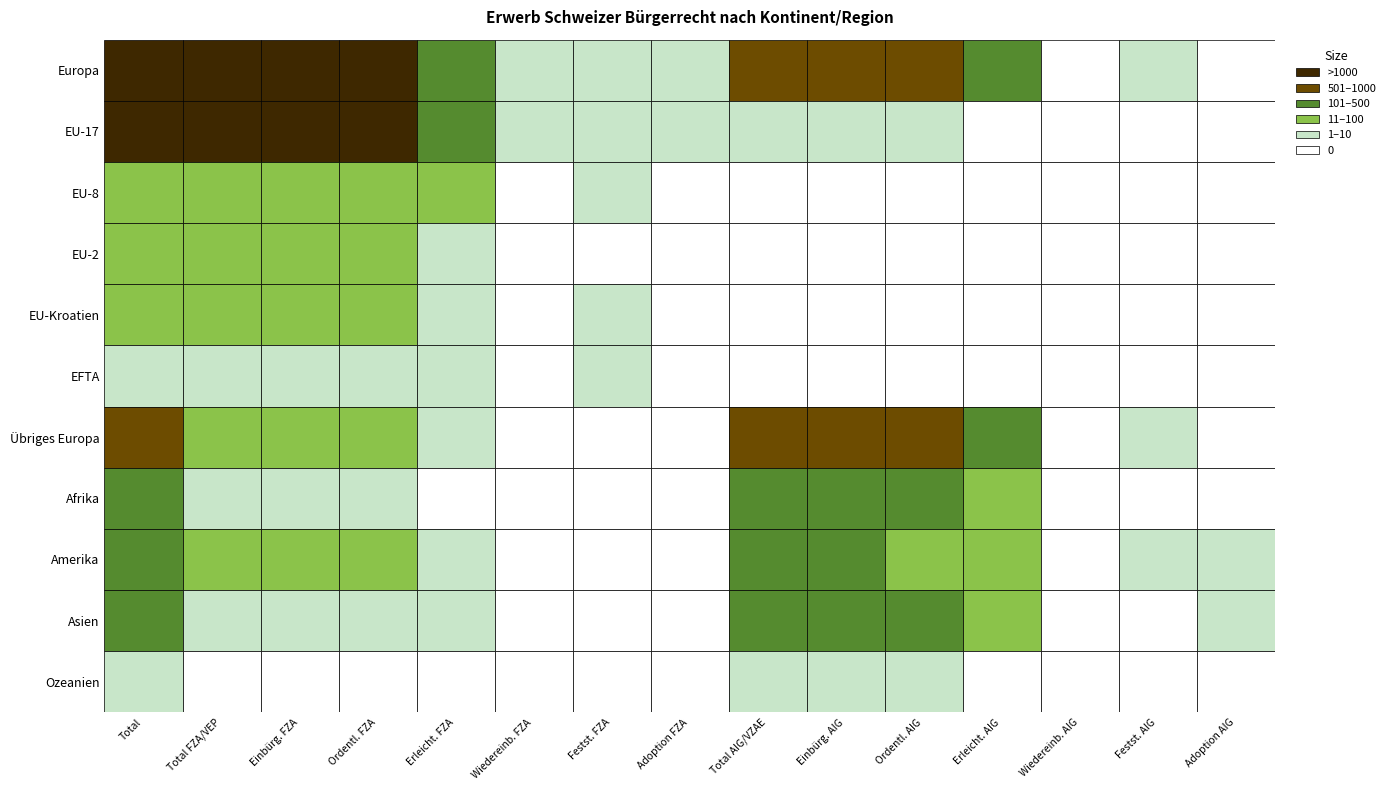

Rank the series by their maximum value, from lowest to highest.

EFTA, Ozeanien, EU-2, EU-Kroatien, EU-8, Amerika, Afrika, Asien, Übriges Europa, EU-17, Europa